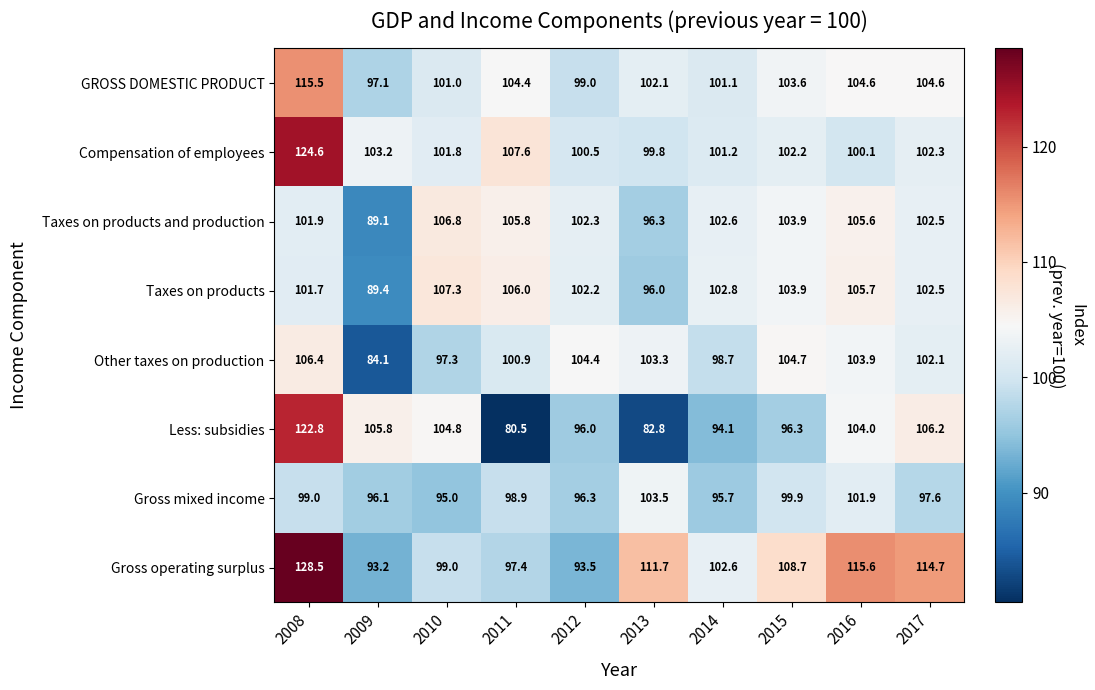

The value of Less: subsidies at 2012 is 50.8. True or false?

False